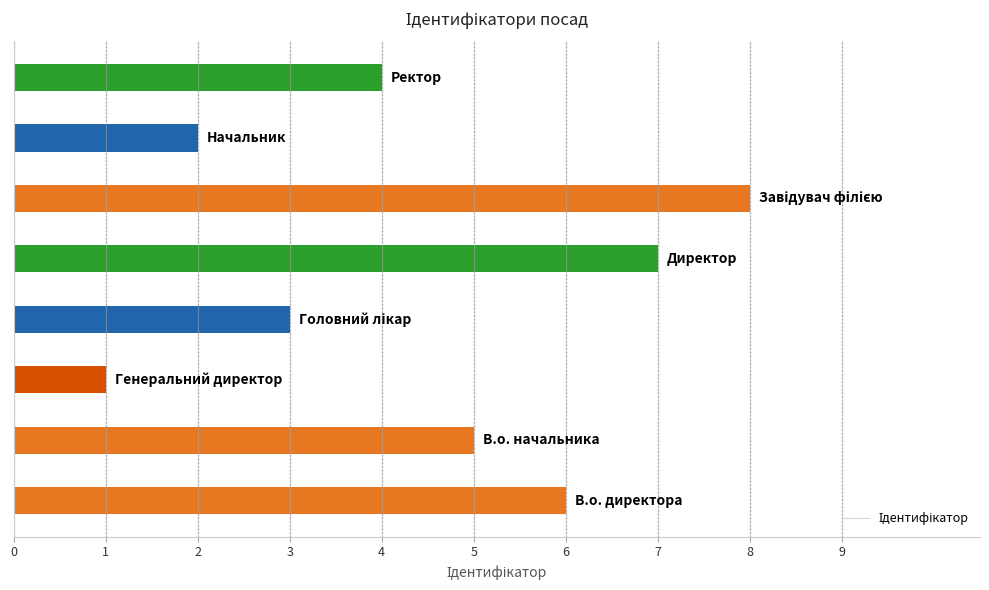

Reading bottom to top, list all the values displayed in this chart.

6	5	1	3	7	8	2	4